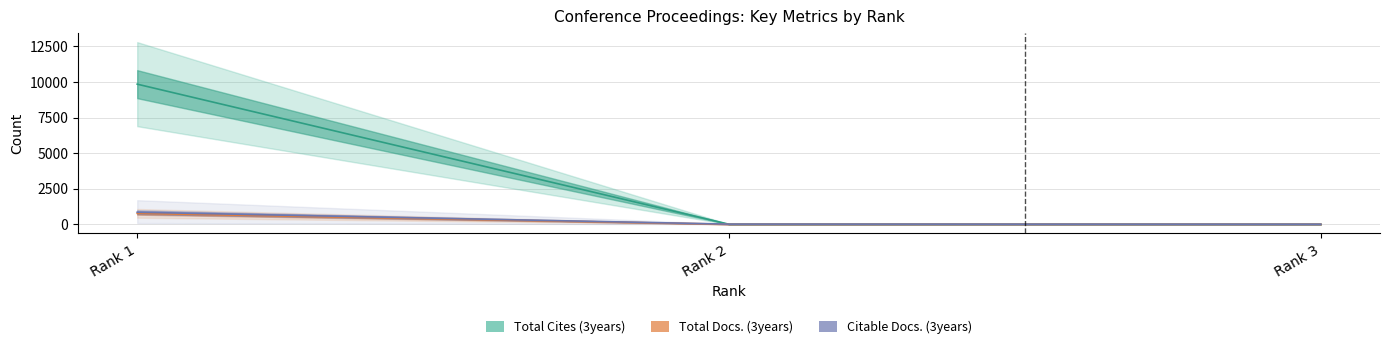

How many lines are shown in the chart?

3